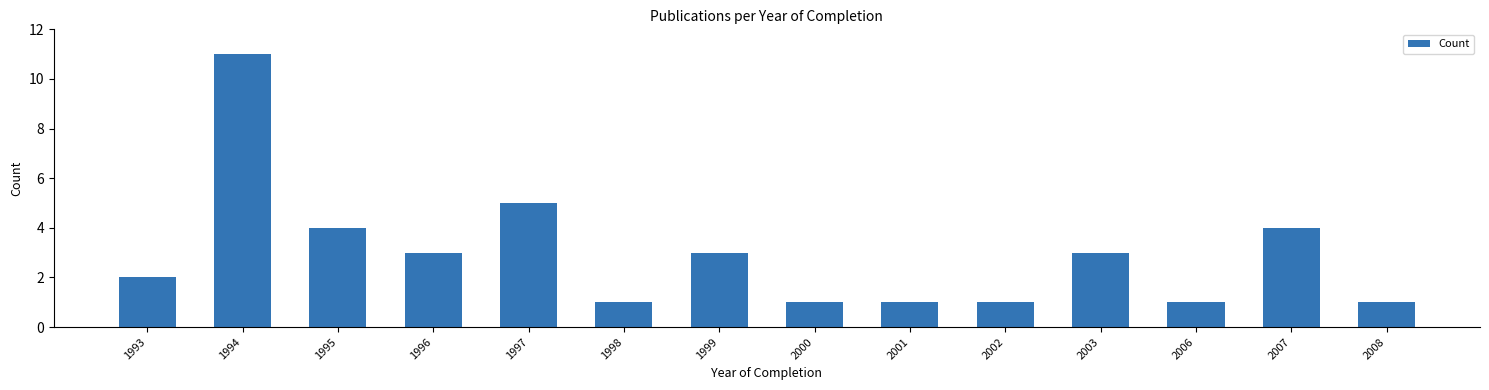

Which label corresponds to the largest value in the chart?

1994